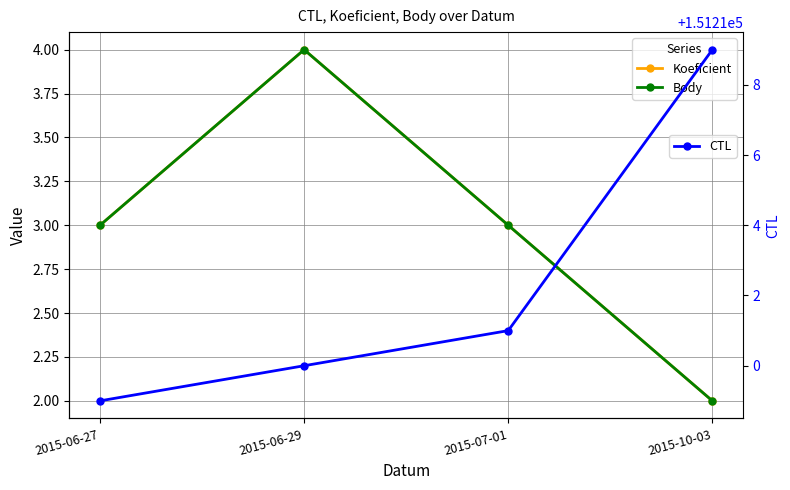

How many interior local peaks does the Koeficient series have?

1